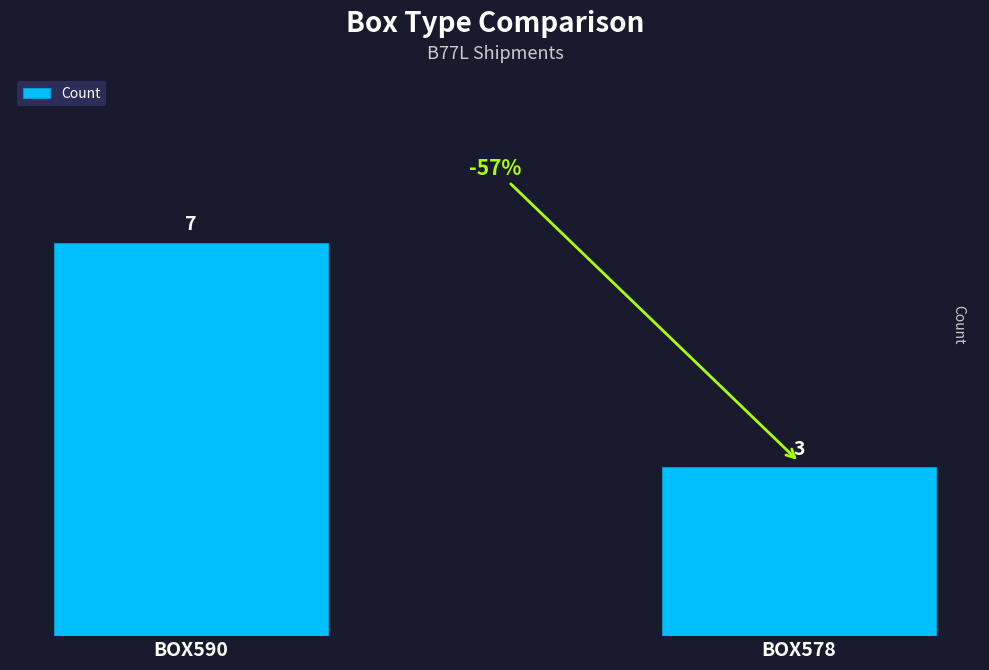

Reading left to right, extract all data points from this chart.

7	3